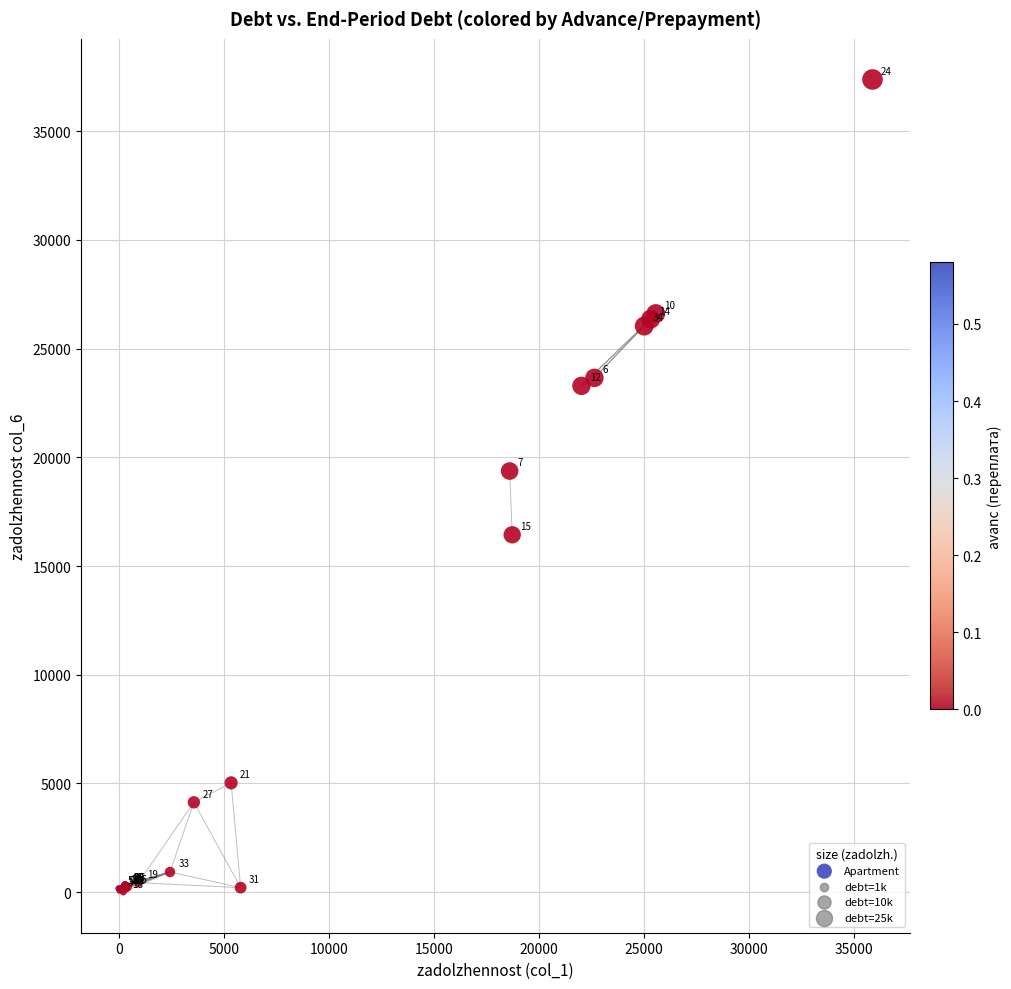

What Y value in the scatter plot is closest to 18690?

19369.6